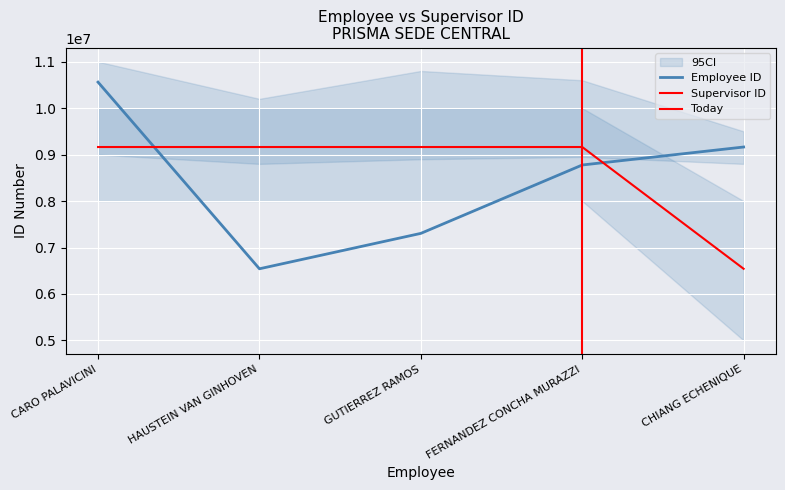

What is the sum of all NO. IDENTIFICACION values?

42345160